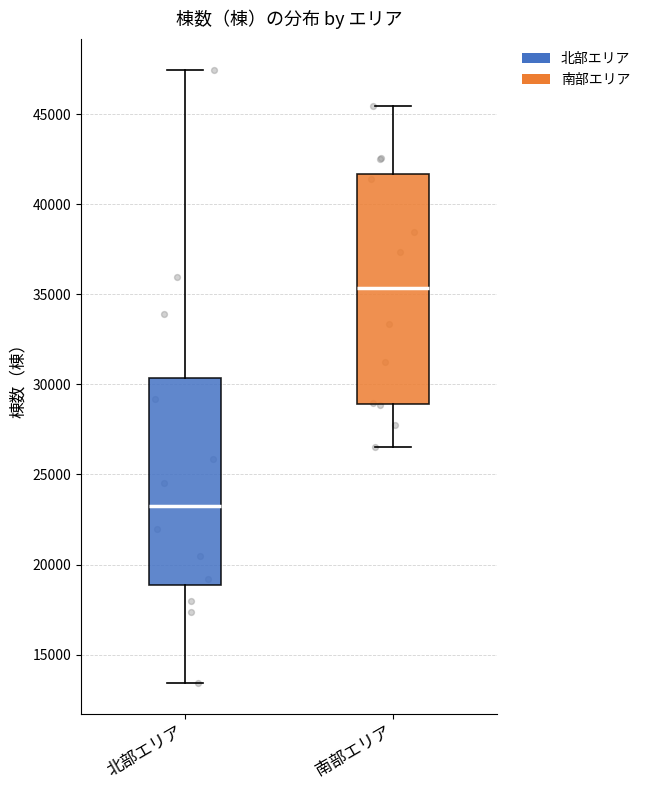

Where does the median line of the box for 南部エリア sit on the y-axis? The values are not printed on the chart, so give them approximately, as read against the axis.

35500